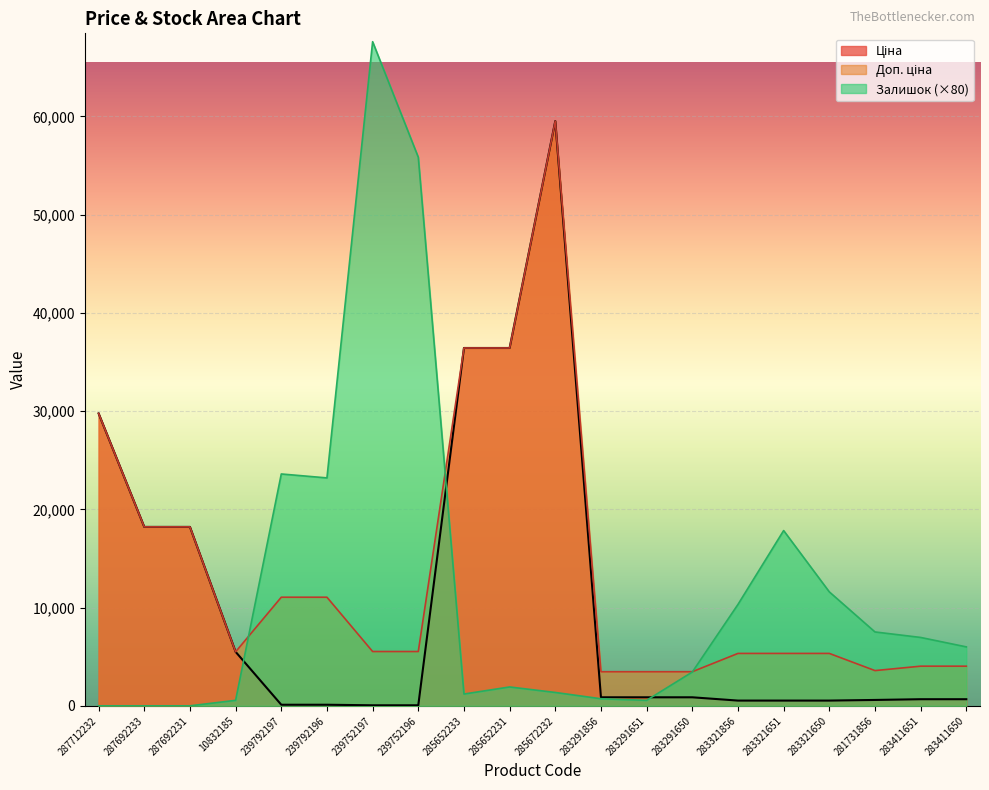

Is it true that Залишок equals 3173.8 at 283321856?

False